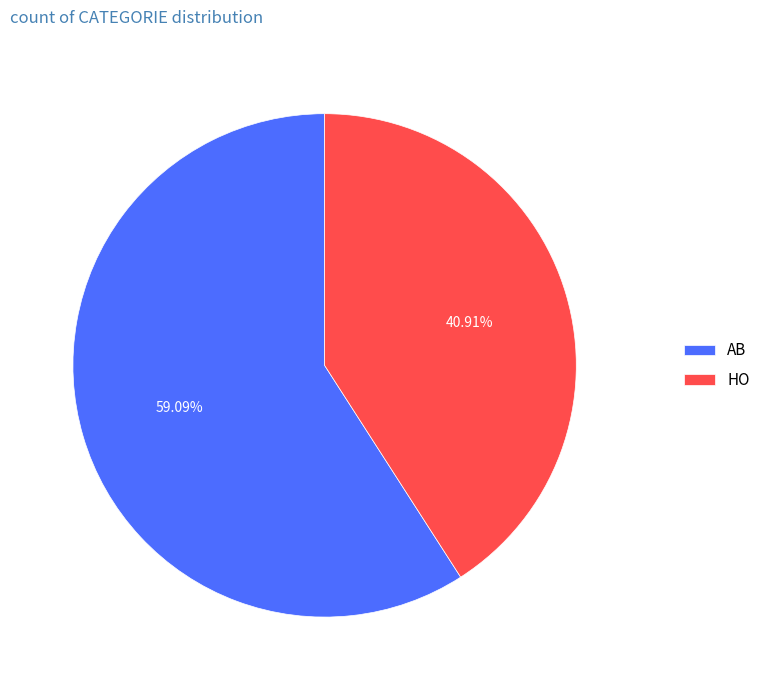

Between AB and HO, which is larger?

AB